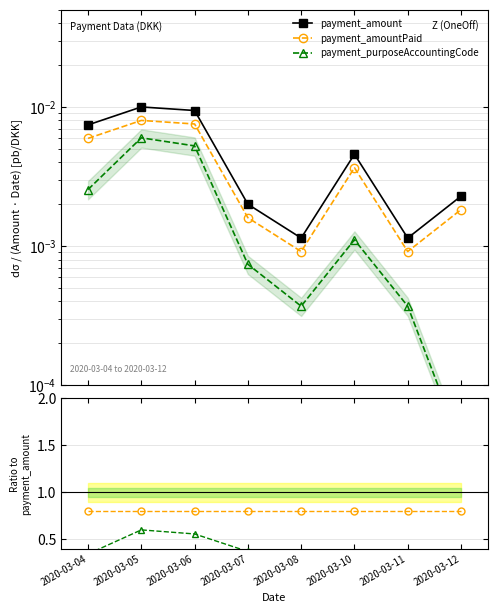

Between 2020-03-10 and 2020-03-12, which is larger?

2020-03-10